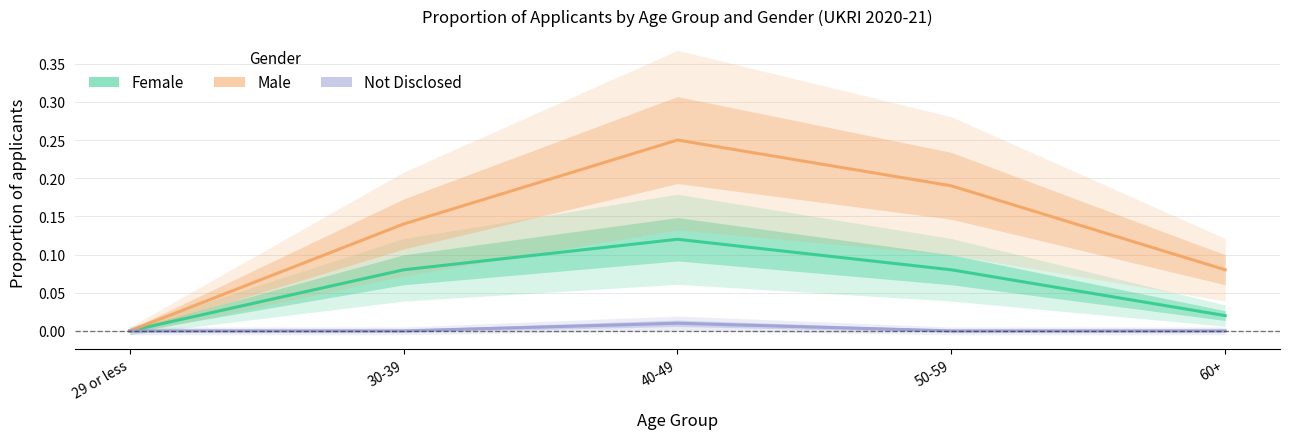

What is the difference between the maximum and minimum values in the Male series?

0.2